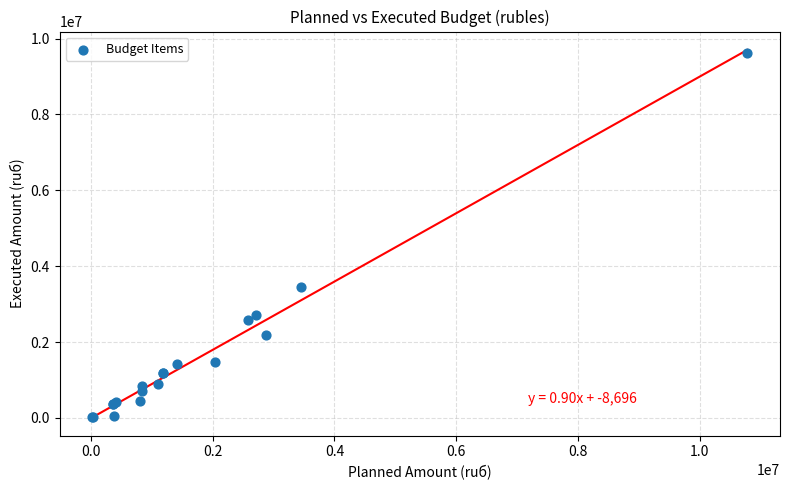

What Y value in the scatter plot is closest to 4818076?

3442900.0